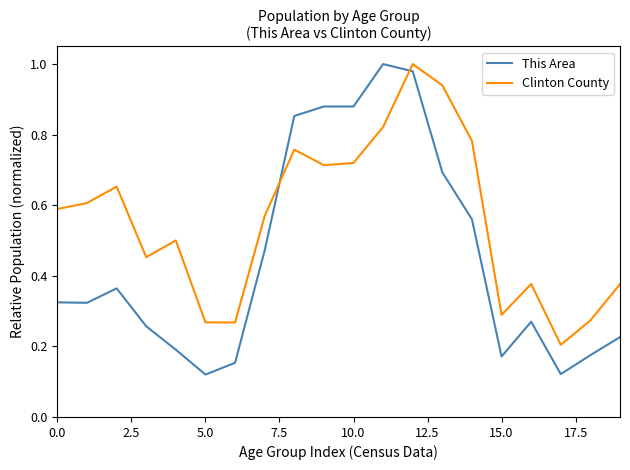

True or false: Clinton County and This Area intersect in this chart.

True